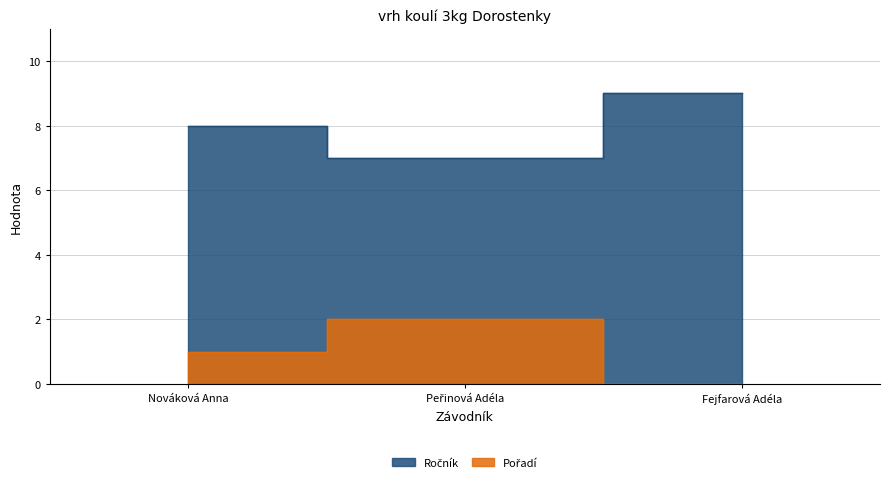

What is the label of the 1st point from the right?

Fejfarová Adéla